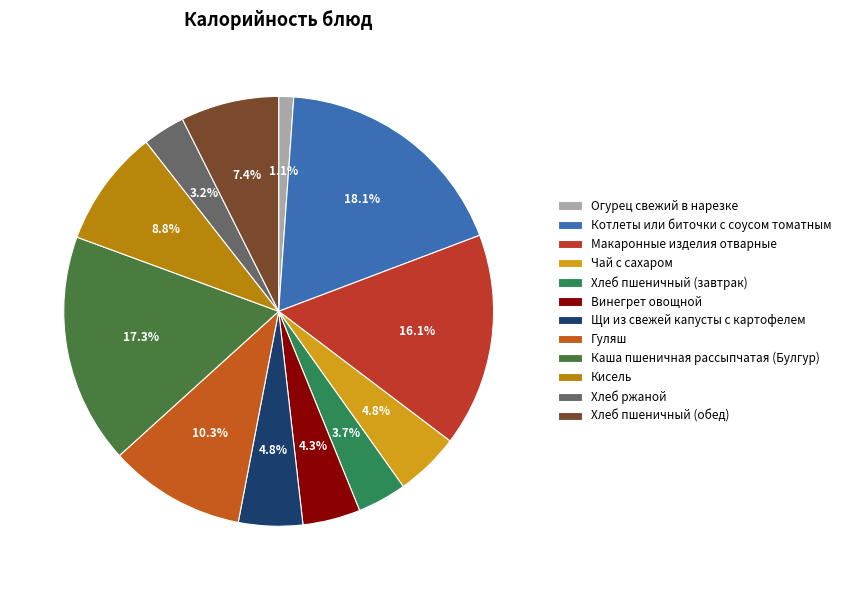

What is the ratio of the value at Гуляш to the value at Кисель?

1.2